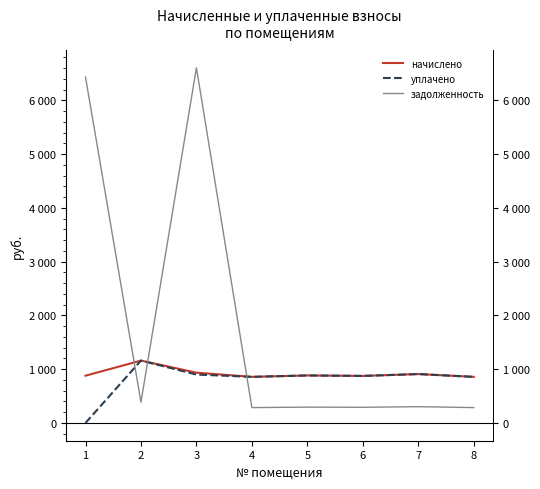

What is the difference between the second highest and minimum values in the начислено series?

77.8